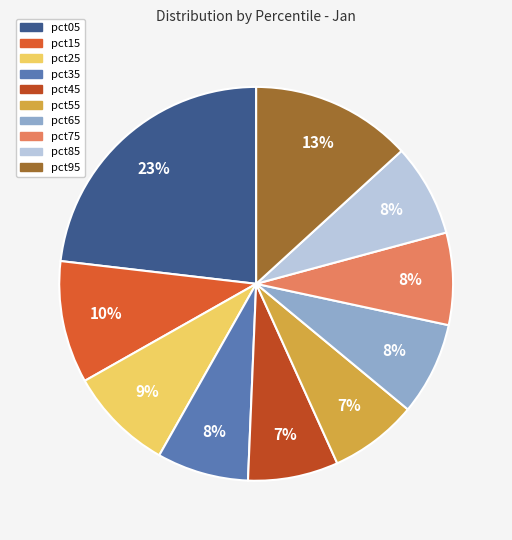

Count the number of slices in the pie.

10